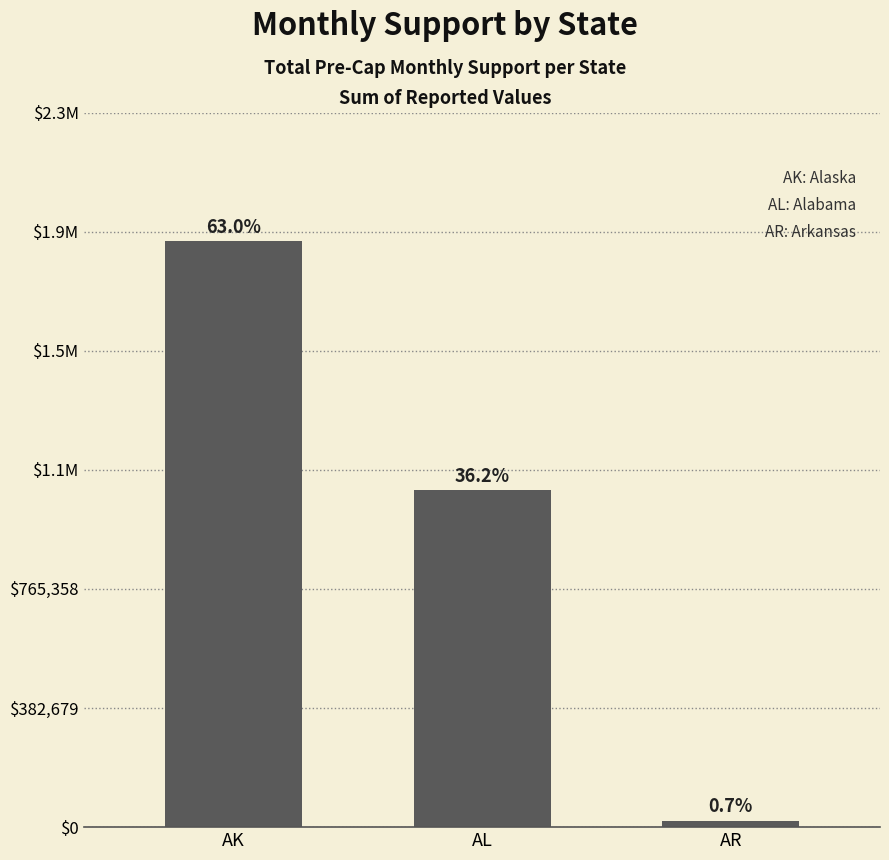

List the labels in order of value, smallest first.

AR, AL, AK